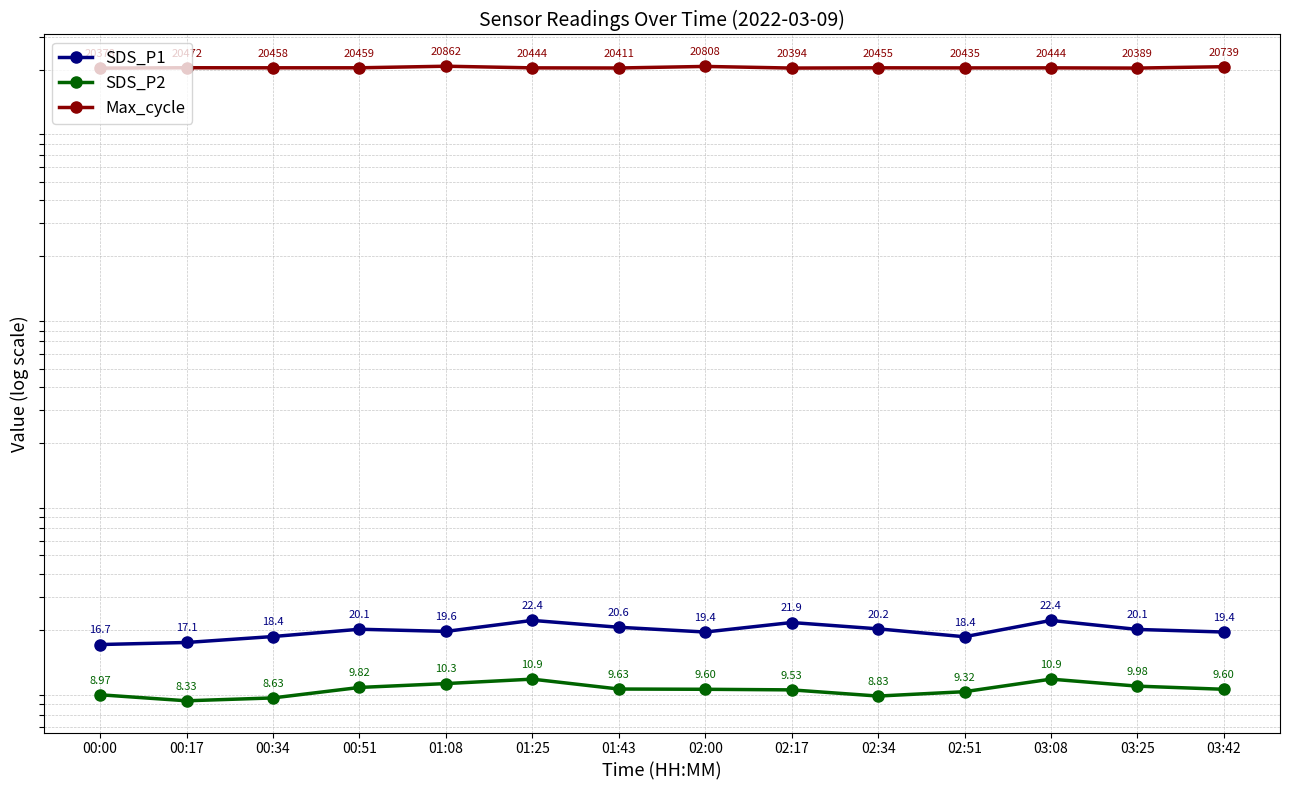

Rank the categories by Max_cycle value from lowest to highest.

00:00, 03:25, 02:17, 01:43, 02:51, 01:25, 03:08, 02:34, 00:34, 00:51, 00:17, 03:42, 02:00, 01:08